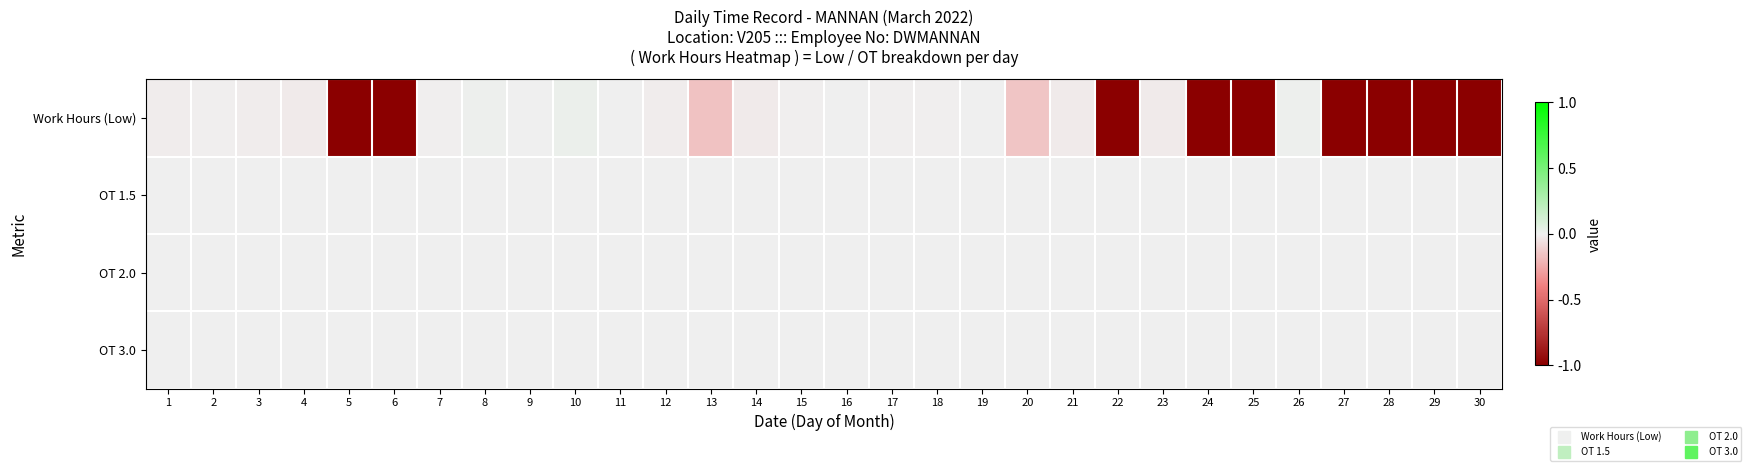

Rank the series at 2 from highest to lowest value.

OT 1.5, OT 2.0, OT 3.0, Work Hours (Low)